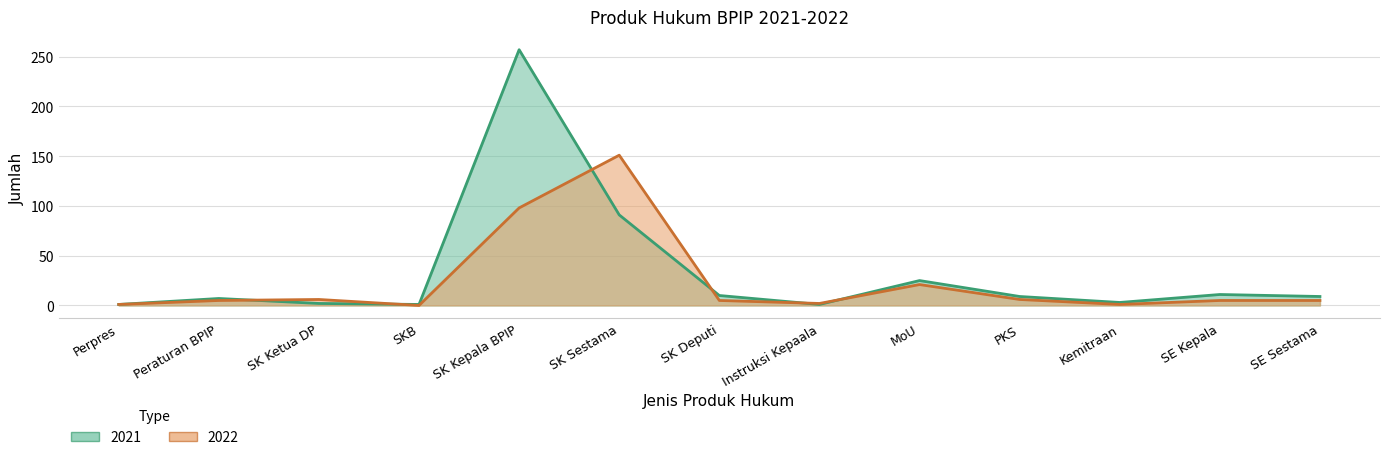

How many times do 2022 and 2021 cross each other?

6